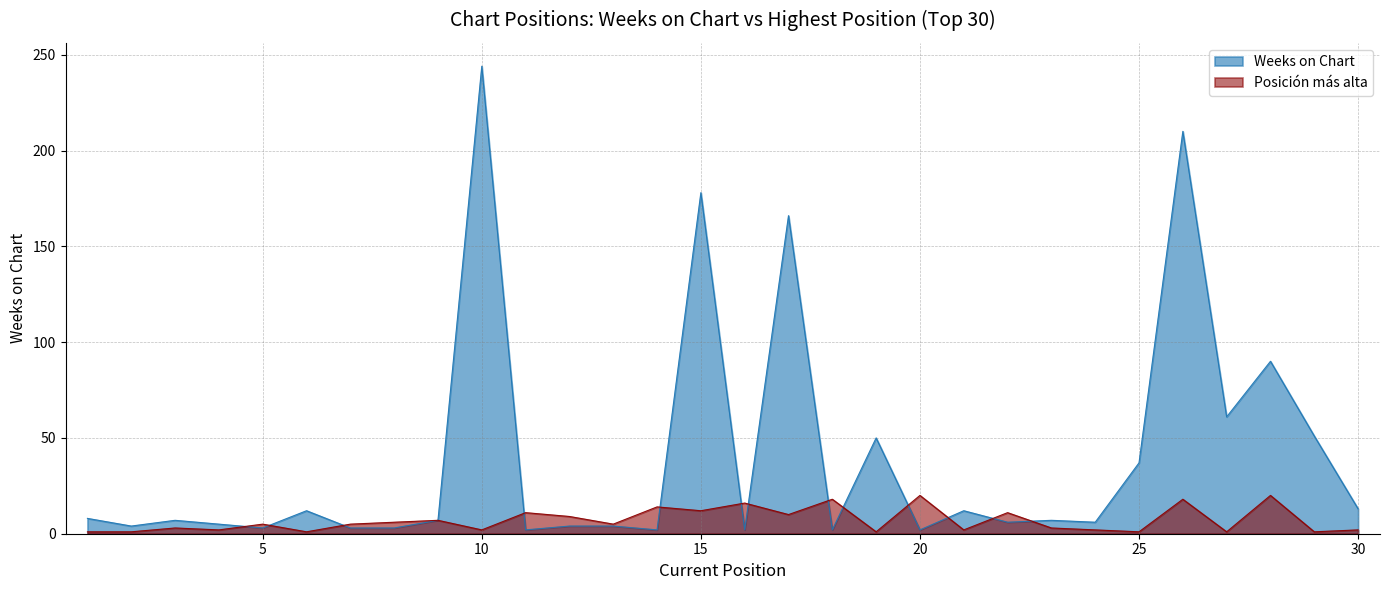

Which has a higher value, 24 or 21?

21